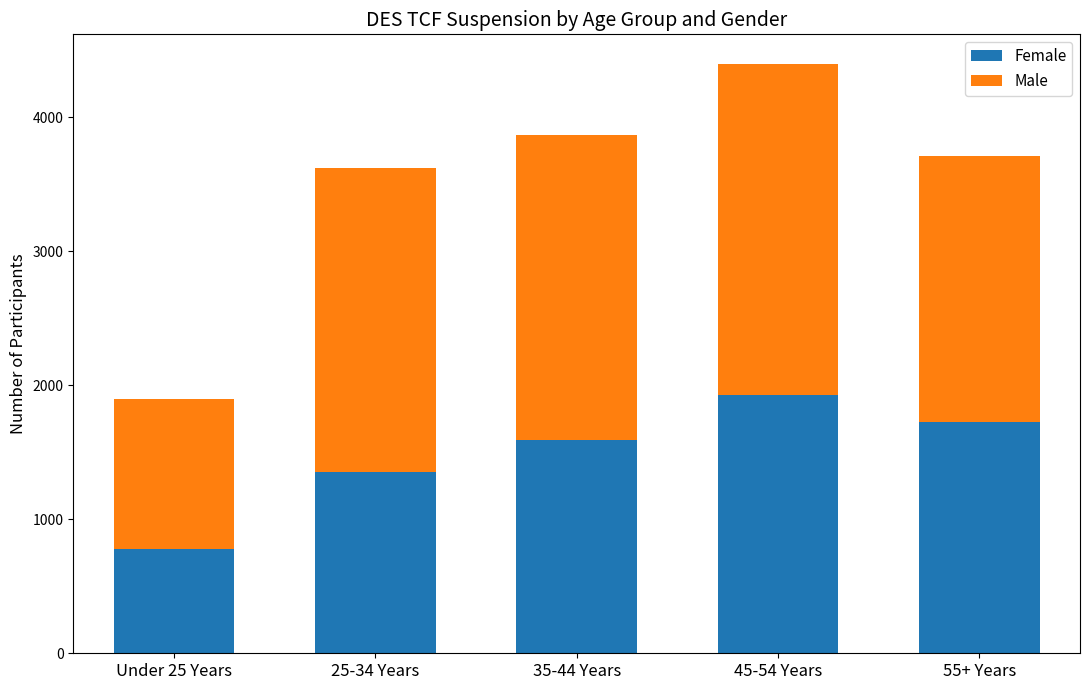

Which category has the highest value in the Female series?

45-54 Years